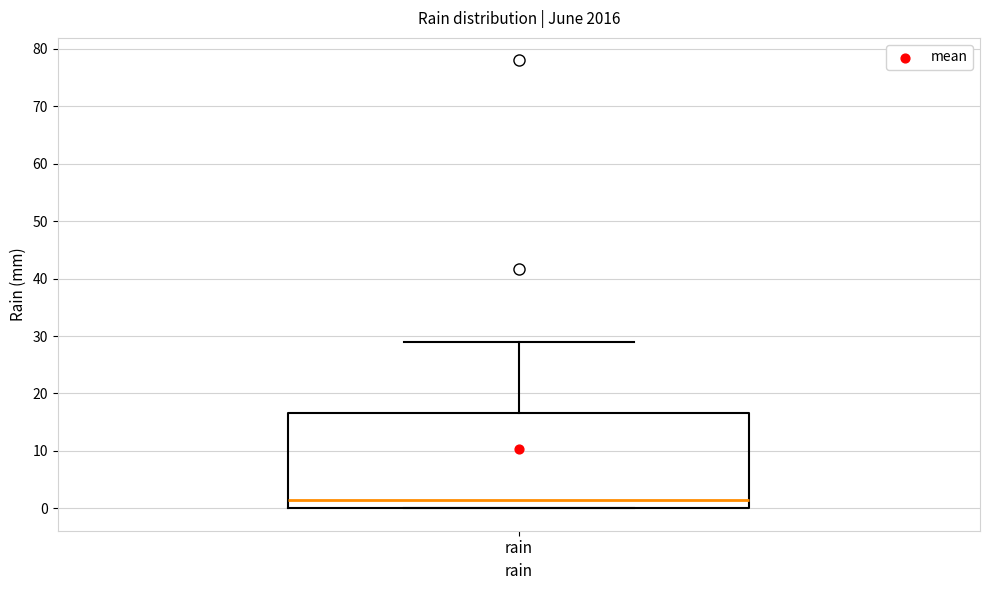

Where is the upper edge of the box for rain on the y-axis? The values are not printed on the chart, so give them approximately, as read against the axis.

17